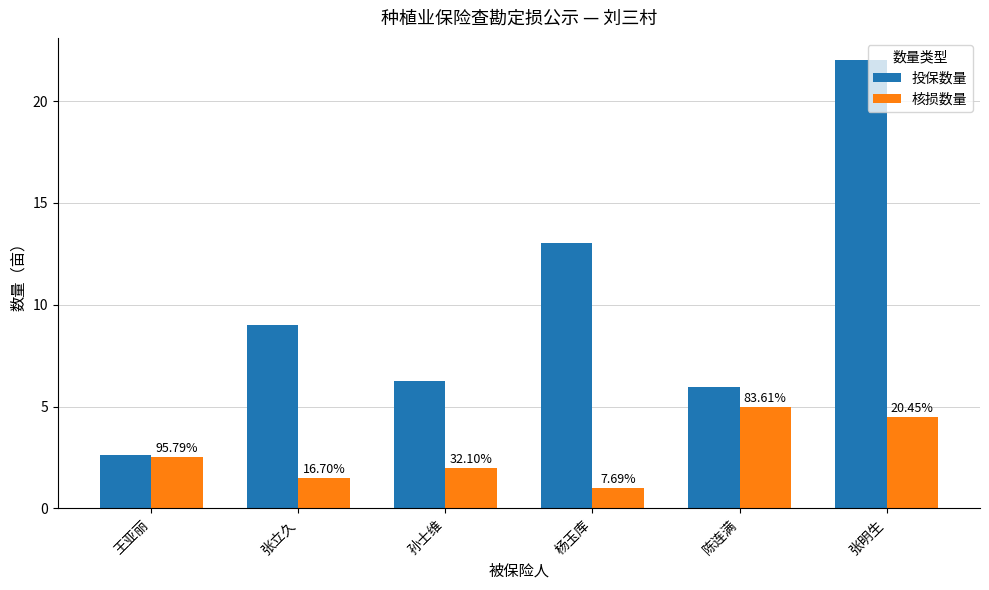

How many groups of bars are there?

6